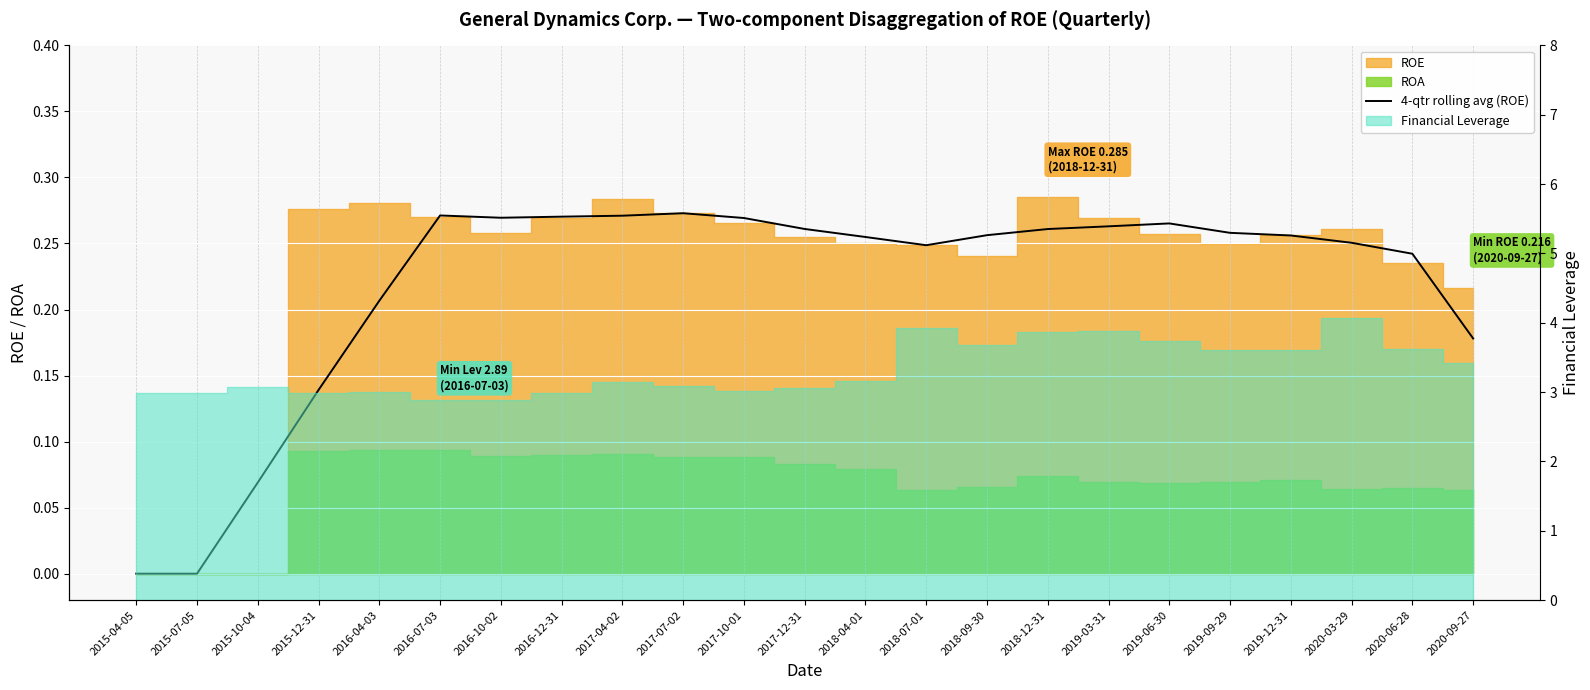

Between 2017-04-02 and 2015-12-31, which is larger?

2017-04-02